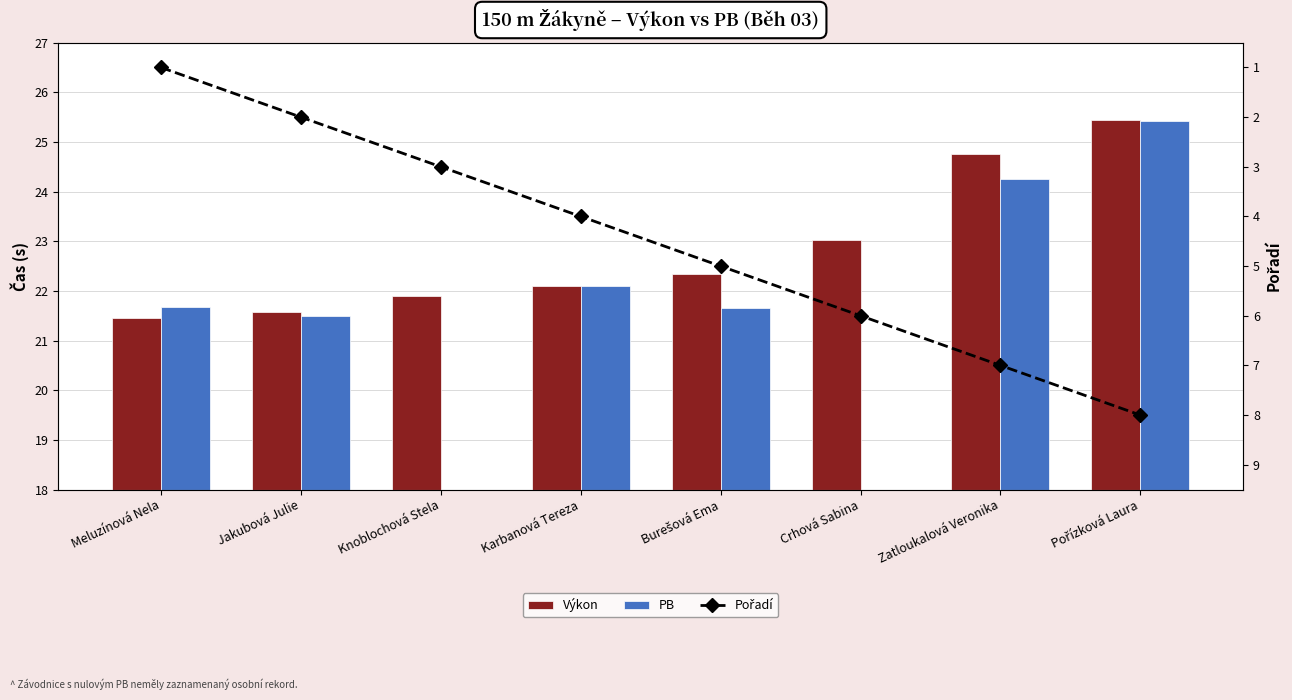

True or false: Výkon has a value of 30.8 at Jakubová Julie.

False